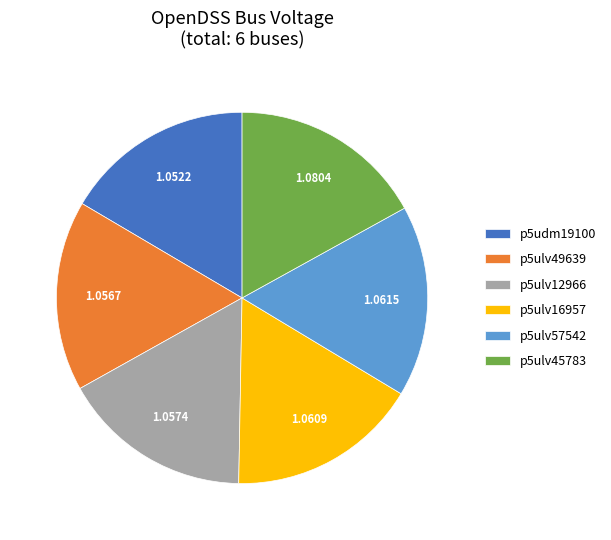

Combined, do p5ulv45783 and p5ulv12966 account for over 50%?

No